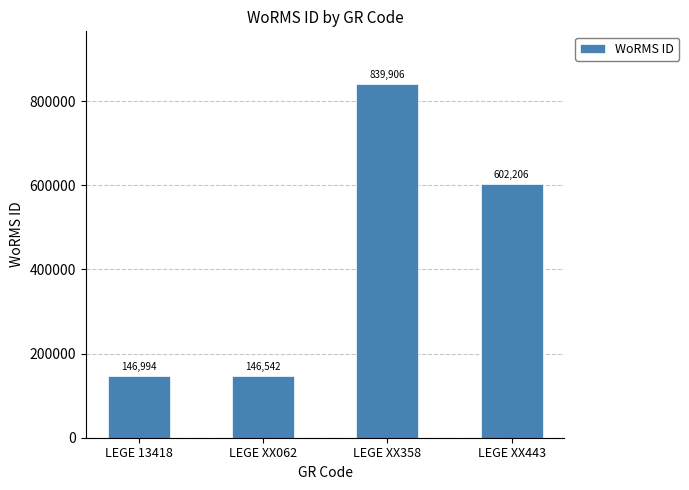

What is the change in value from LEGE 13418 to LEGE XX358?

+692912